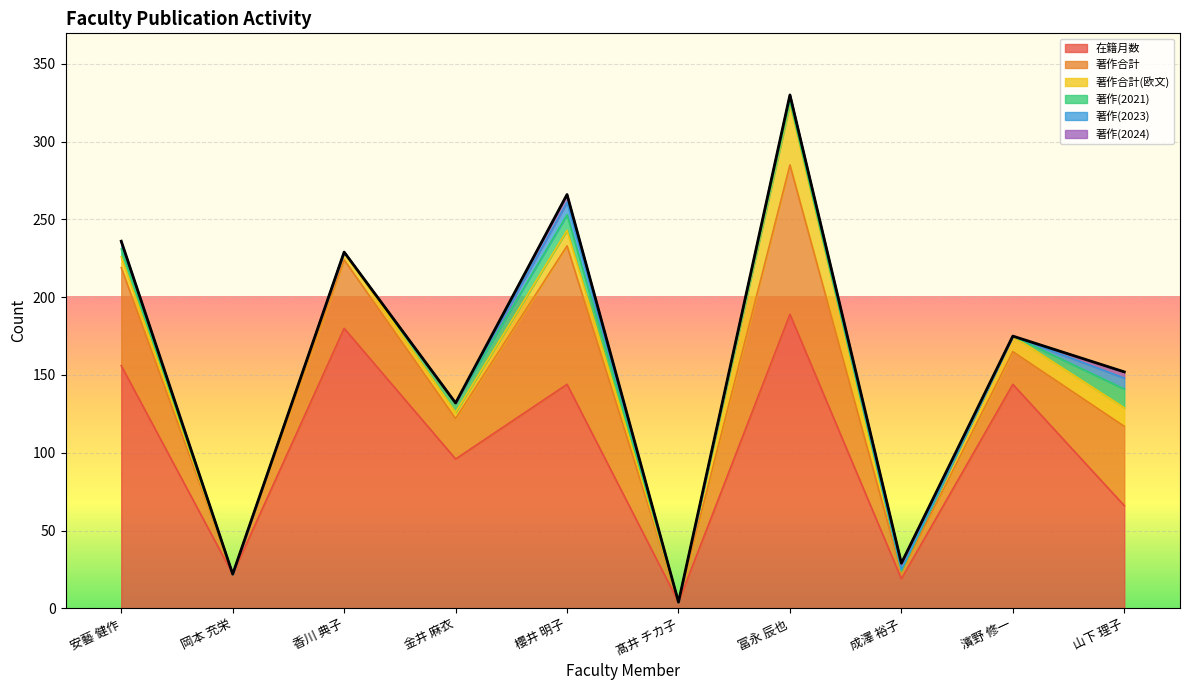

After their last crossing, which series has the higher values: 著作合計(欧文) or 著作(2024)?

著作合計(欧文)